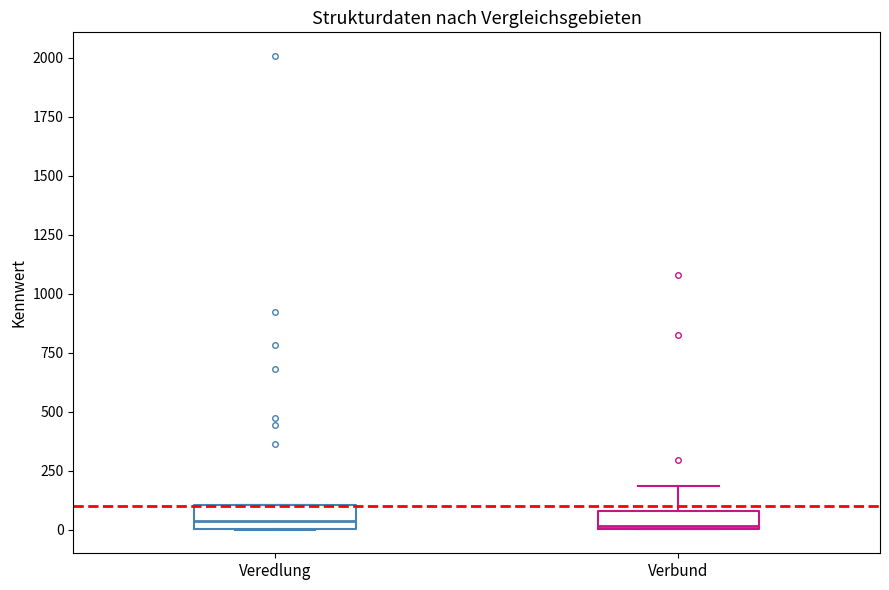

Where is the upper edge of the box for Veredlung on the y-axis? The values are not printed on the chart, so give them approximately, as read against the axis.

100